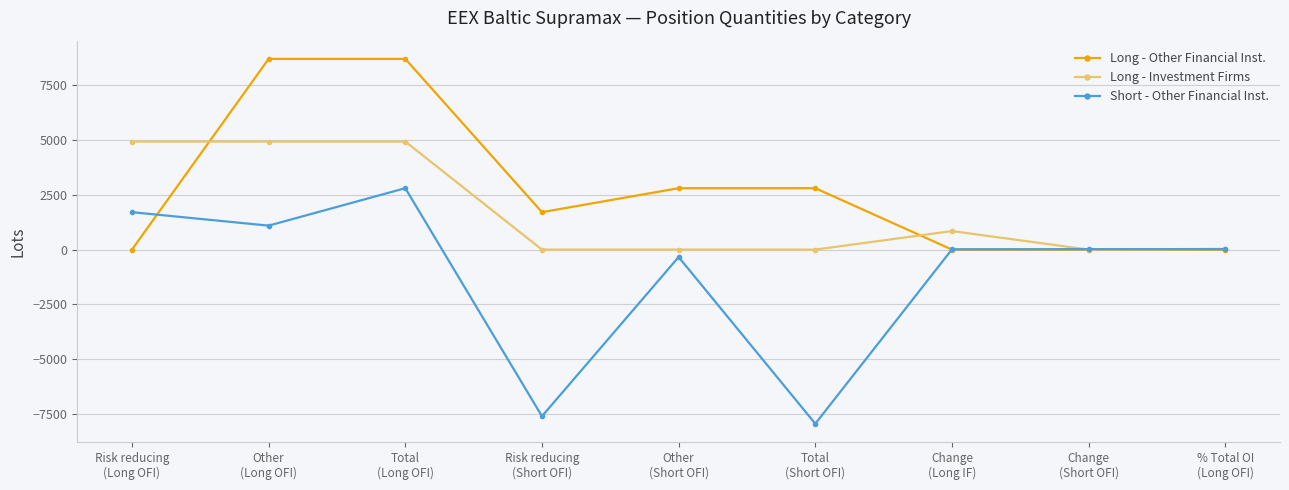

What is the difference between the highest and lowest values at Total
(Long OFI)?

5905.3